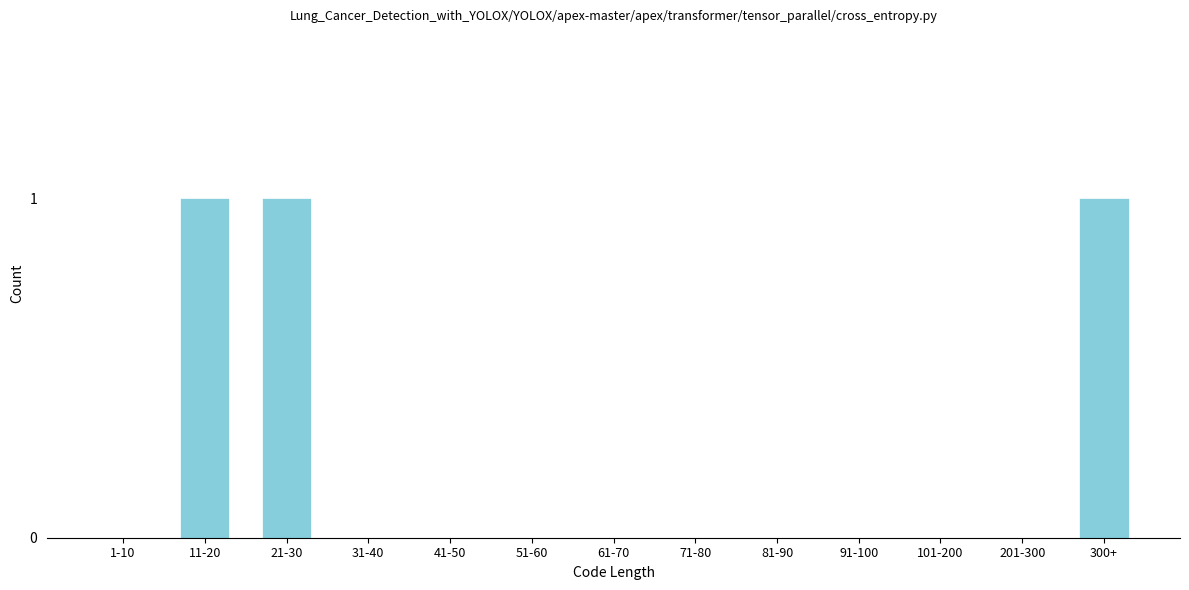

Reading right to left, extract all data points from this chart.

300+=1	201-300=0	101-200=0	91-100=0	81-90=0	71-80=0	61-70=0	51-60=0	41-50=0	31-40=0	21-30=1	11-20=1	1-10=0